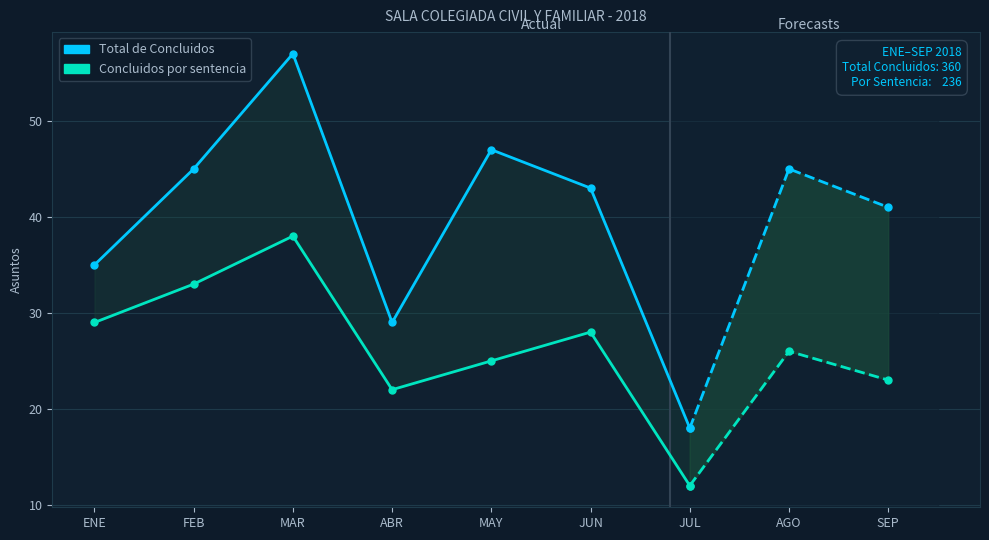

Count the Concluidos por sentencia values in the range 22 to 33.

5